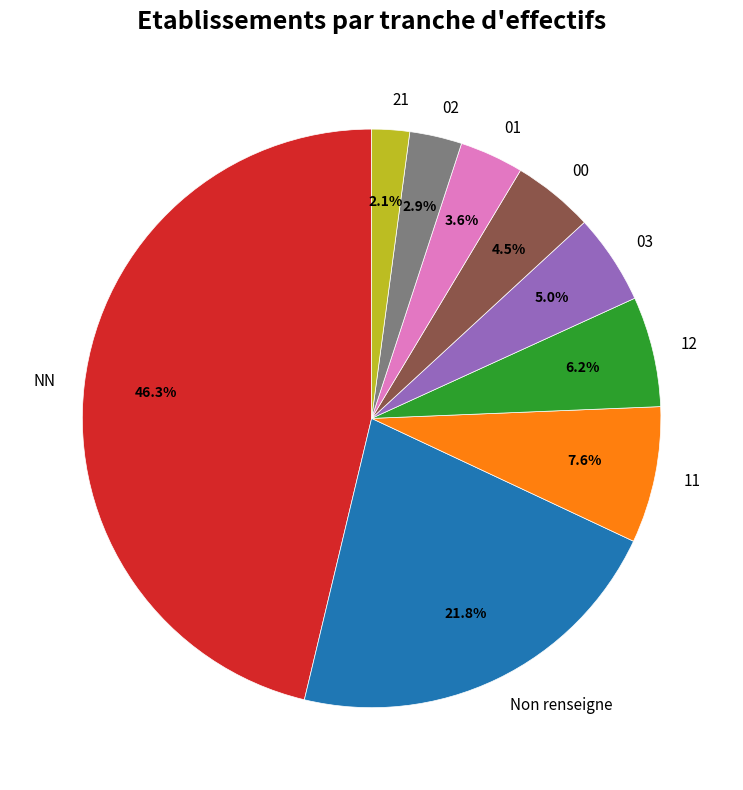

Approximately how many times larger is the value at 12 compared to NN?

0.1